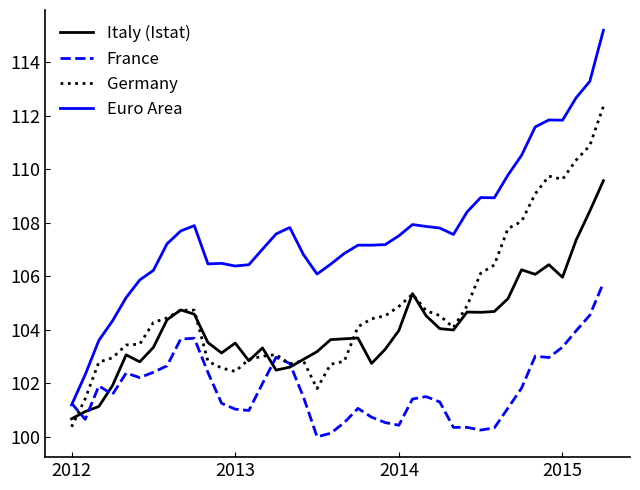

What is the greatest value displayed?

115.2